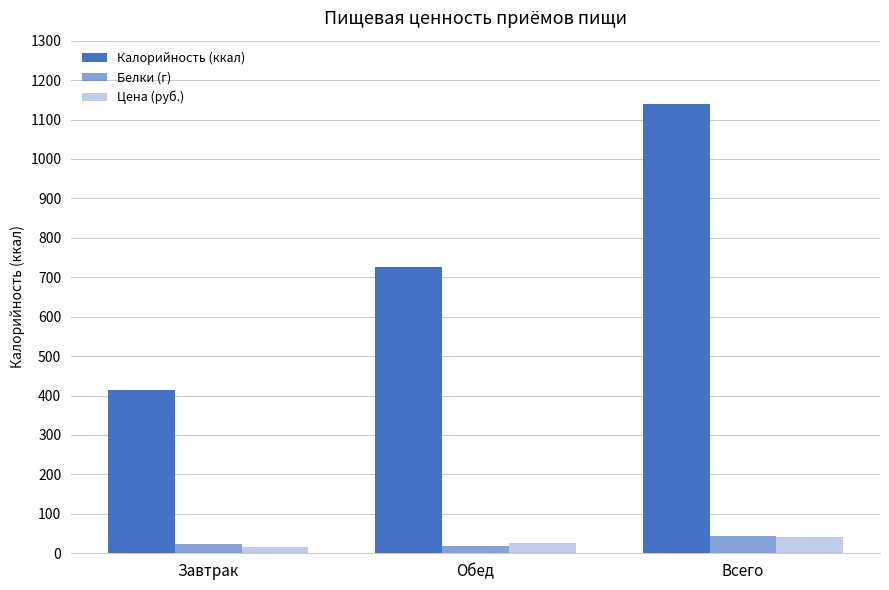

Between Завтрак and Всего, which is larger?

Всего